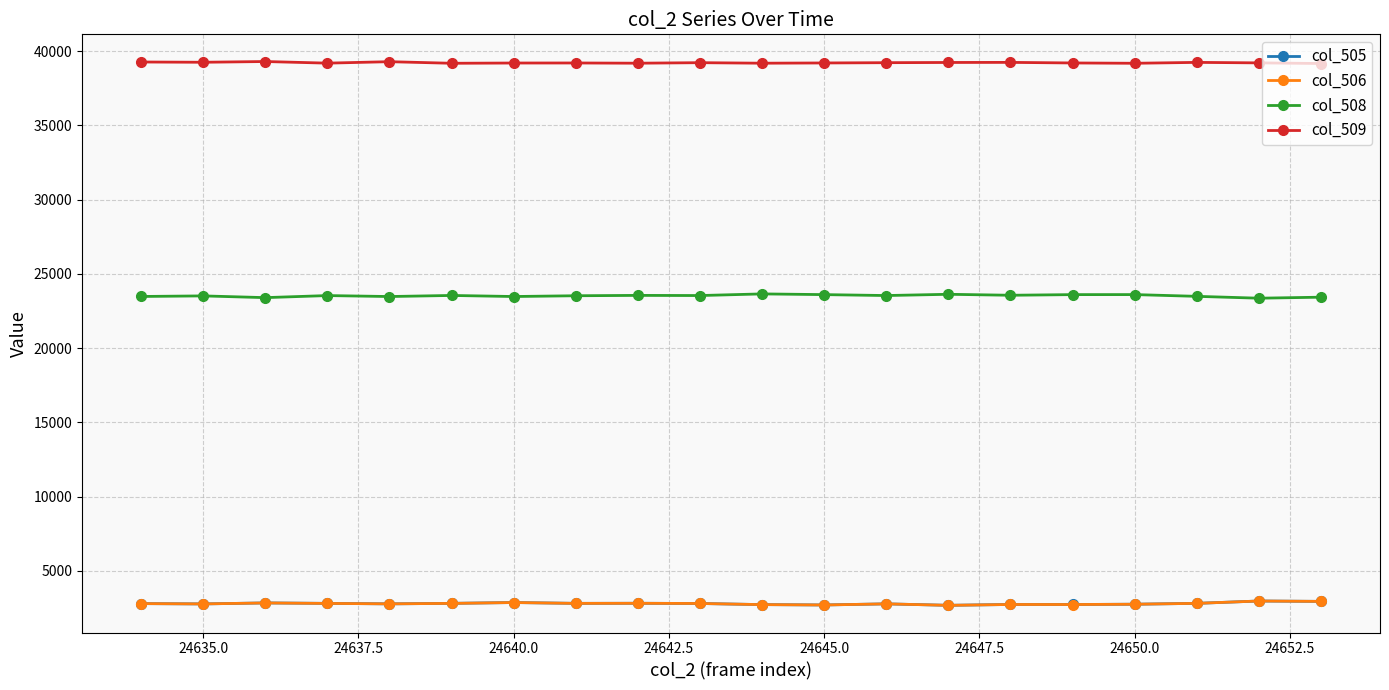

What is the minimum value shown in the chart?

2676